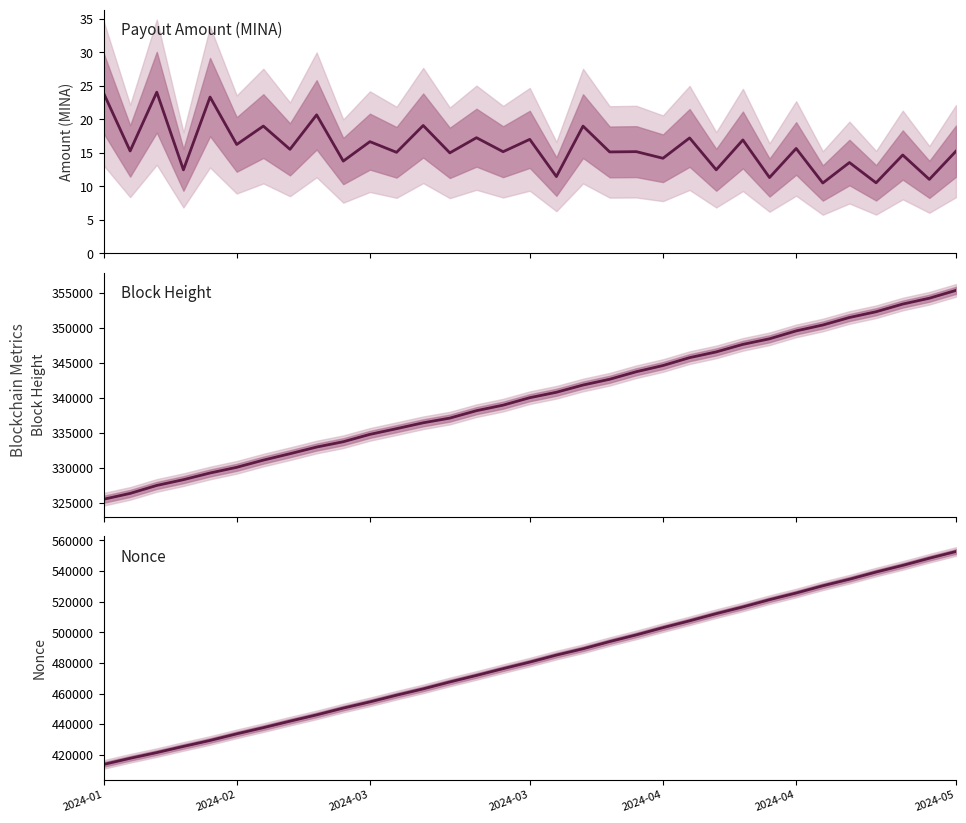

What is the difference between the second highest and minimum values in the Payout Amount (MINA) series?

13.4